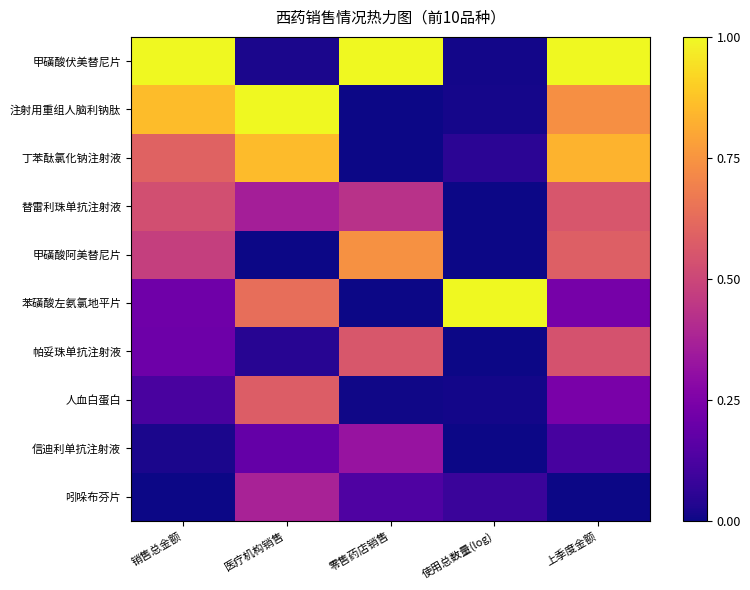

Reading left to right, list all the values displayed in this chart.

甲磺酸伏美替尼片: 销售总金额=1.0	医疗机构销售=0.0	零售药店销售=1.0	使用总数量(log)=0.0	上季度金额=1.0
注射用重组人脑利钠肽: 销售总金额=0.9	医疗机构销售=1.0	零售药店销售=0.0	使用总数量(log)=0.0	上季度金额=0.7
丁苯酞氯化钠注射液: 销售总金额=0.6	医疗机构销售=0.9	零售药店销售=0.0	使用总数量(log)=0.1	上季度金额=0.8
替雷利珠单抗注射液: 销售总金额=0.5	医疗机构销售=0.4	零售药店销售=0.4	使用总数量(log)=0.0	上季度金额=0.6
甲磺酸阿美替尼片: 销售总金额=0.5	医疗机构销售=0.0	零售药店销售=0.7	使用总数量(log)=0.0	上季度金额=0.6
苯磺酸左氨氯地平片: 销售总金额=0.2	医疗机构销售=0.6	零售药店销售=0.0	使用总数量(log)=1.0	上季度金额=0.2
帕妥珠单抗注射液: 销售总金额=0.2	医疗机构销售=0.0	零售药店销售=0.6	使用总数量(log)=0.0	上季度金额=0.5
人血白蛋白: 销售总金额=0.1	医疗机构销售=0.6	零售药店销售=0.0	使用总数量(log)=0.0	上季度金额=0.2
信迪利单抗注射液: 销售总金额=0.0	医疗机构销售=0.2	零售药店销售=0.3	使用总数量(log)=0.0	上季度金额=0.1
吲哚布芬片: 销售总金额=0.0	医疗机构销售=0.4	零售药店销售=0.1	使用总数量(log)=0.1	上季度金额=0.0